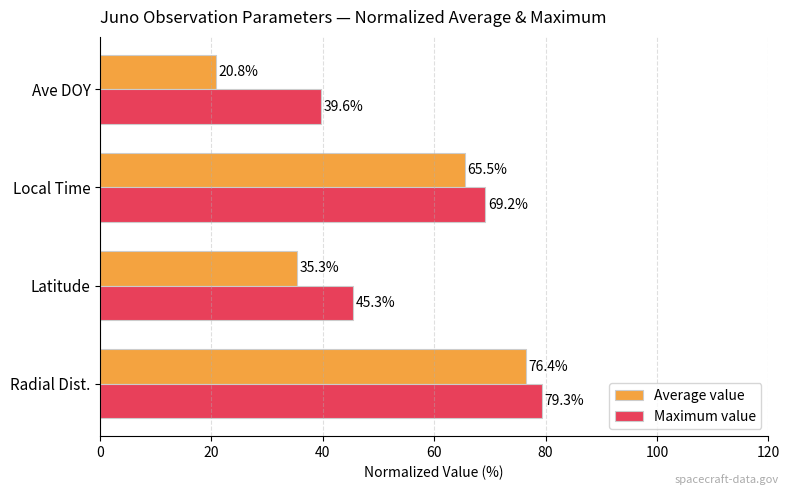

Which series has the widest spread of values?

Average value